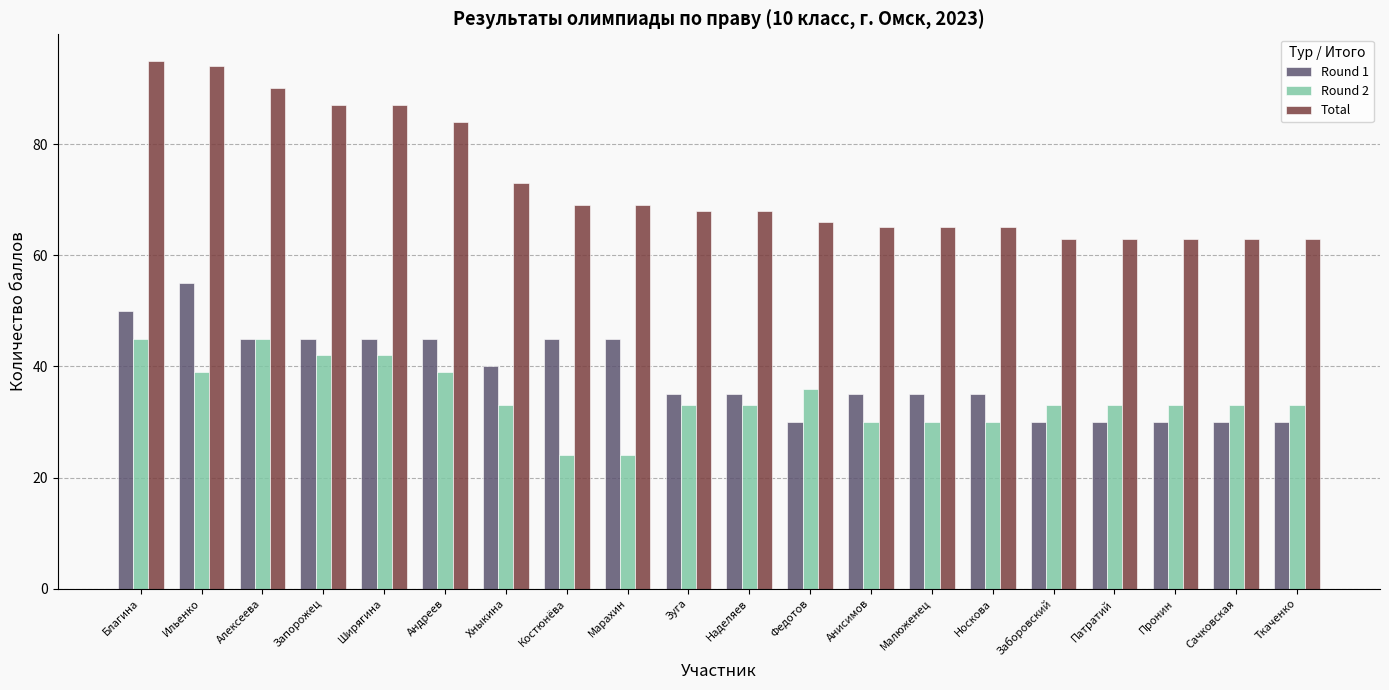

How many distinct data groups are displayed?

3